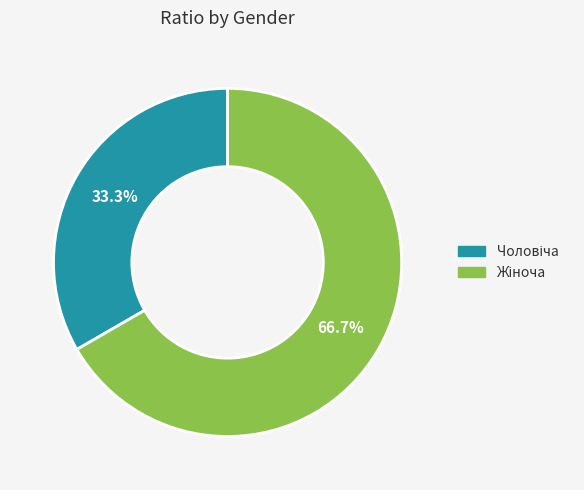

To the nearest percent, what is the difference between the largest and smallest slice percentages?

33%